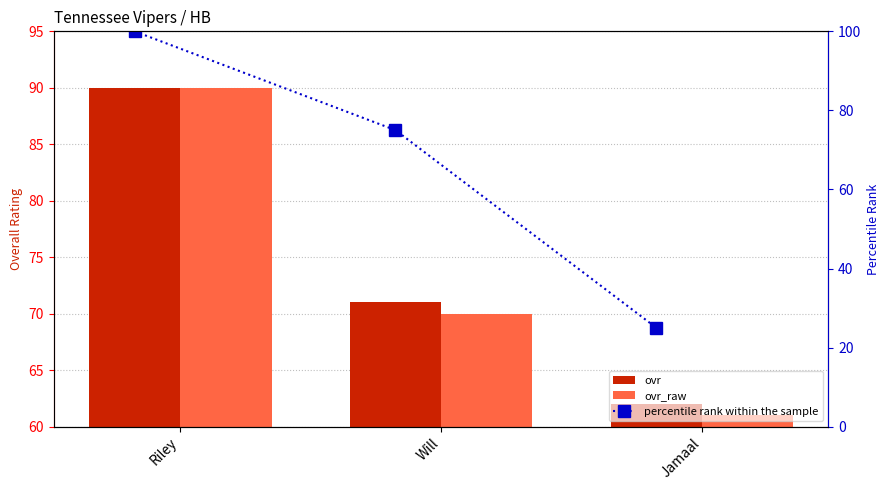

What is the total value across all series at Will?

216